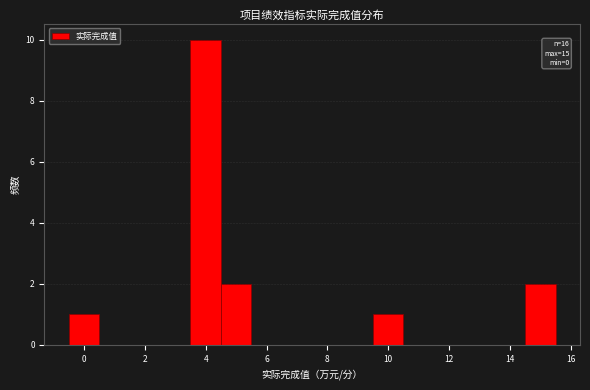

Over which range of the x-axis is the bar tallest?

3.5 to 4.5